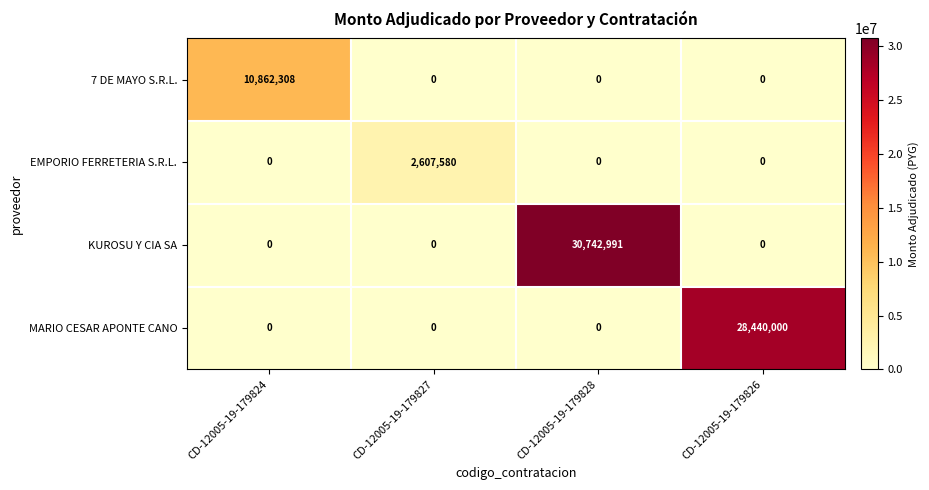

Which series changed the most between CD-12005-19-179827 and CD-12005-19-179826?

MARIO CESAR APONTE CANO